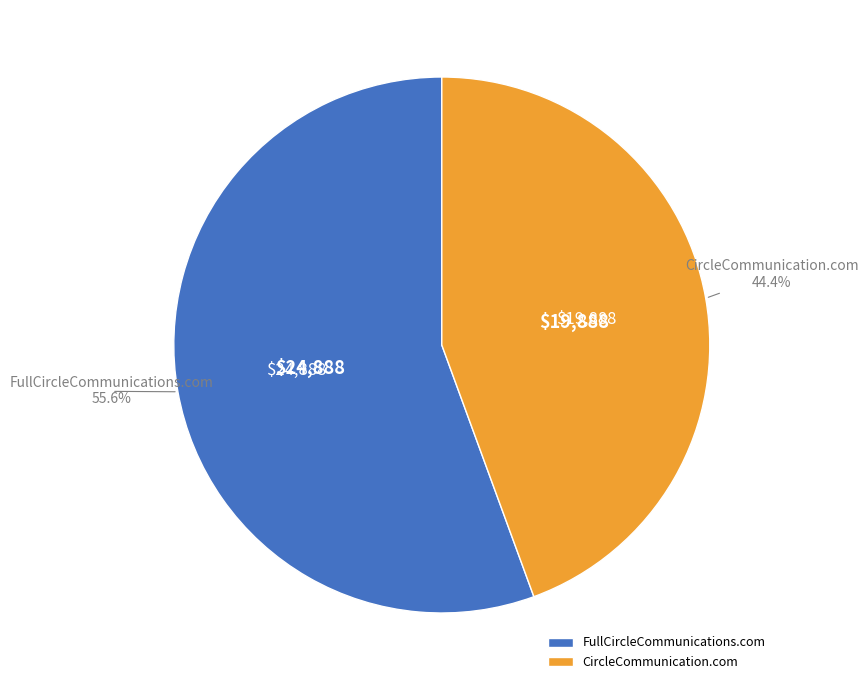

To the nearest percent, what percentage of the pie is CircleCommunication.com?

44%